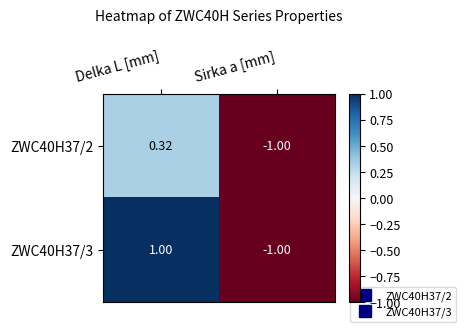

Which series has the largest total across all categories?

ZWC40H37/3